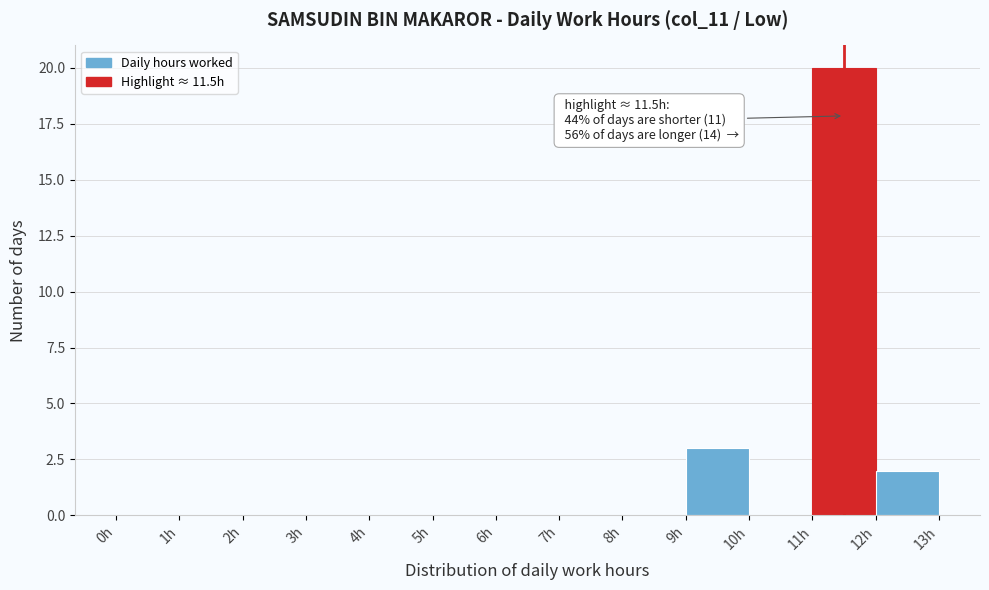

Which range on the x-axis has the tallest bar?

11 to 12